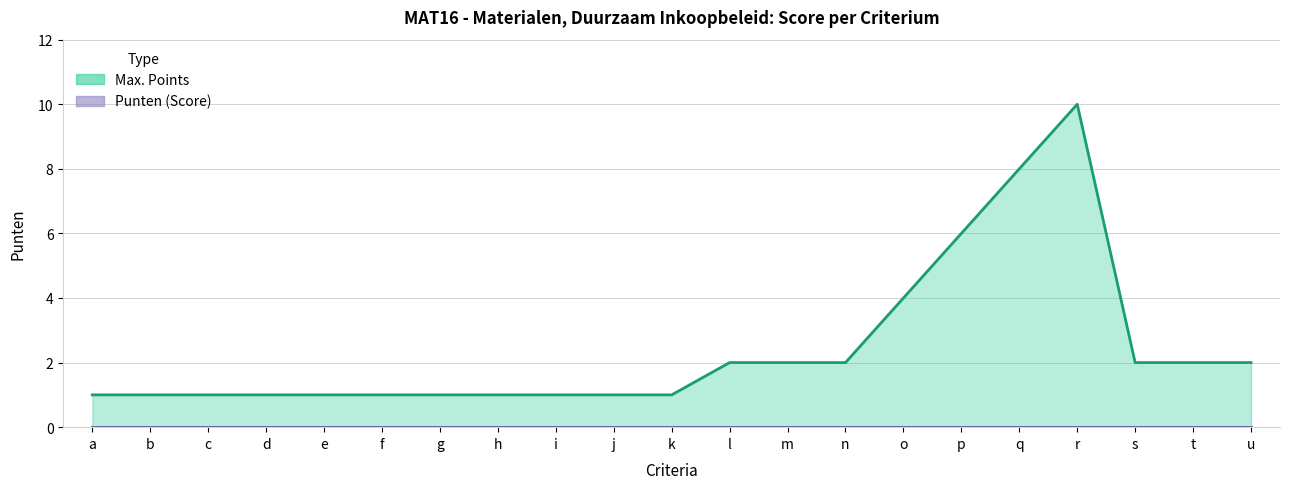

At which category does the chart reach its peak across all series?

r